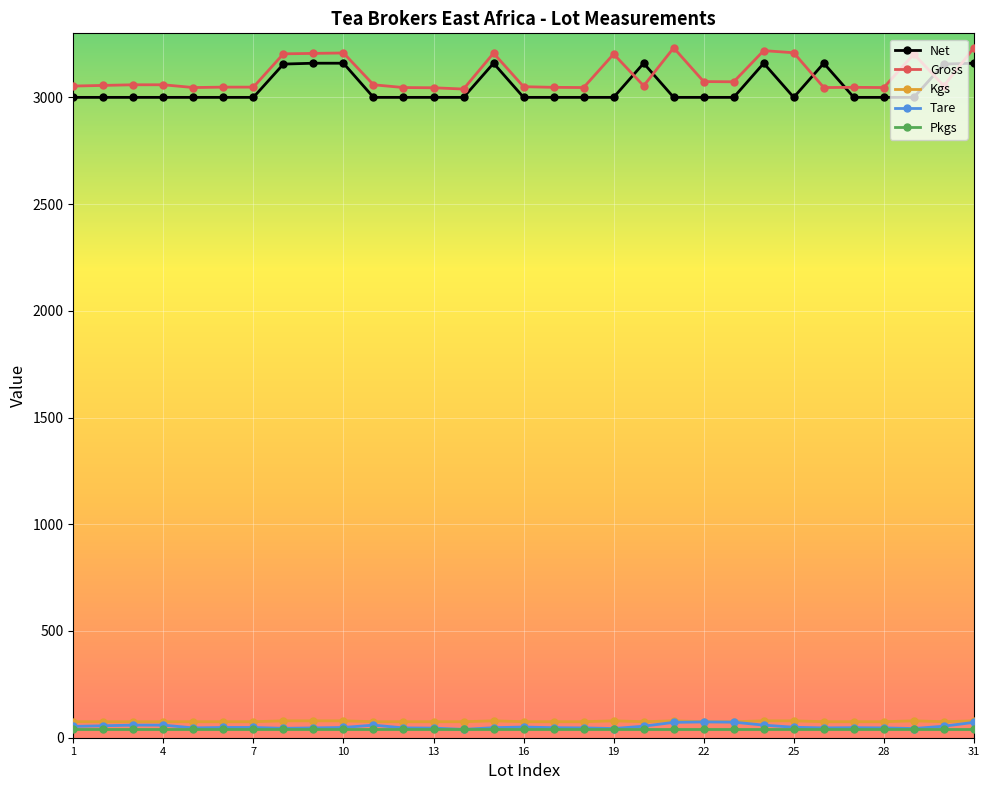

What is the highest value of the Gross series?

3232